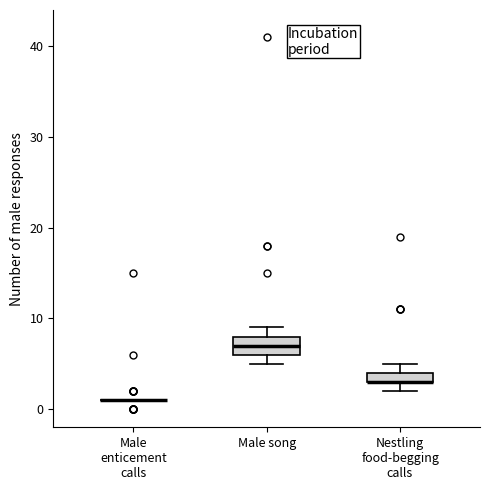

Where is the lower edge of the box for Male song on the y-axis? The values are not printed on the chart, so give them approximately, as read against the axis.

6